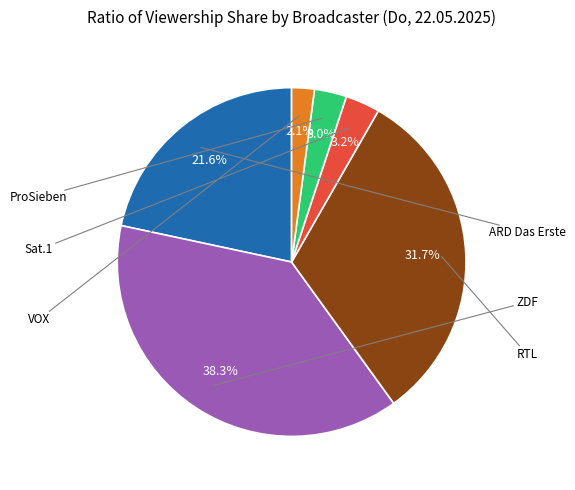

Count the number of slices in the pie.

6